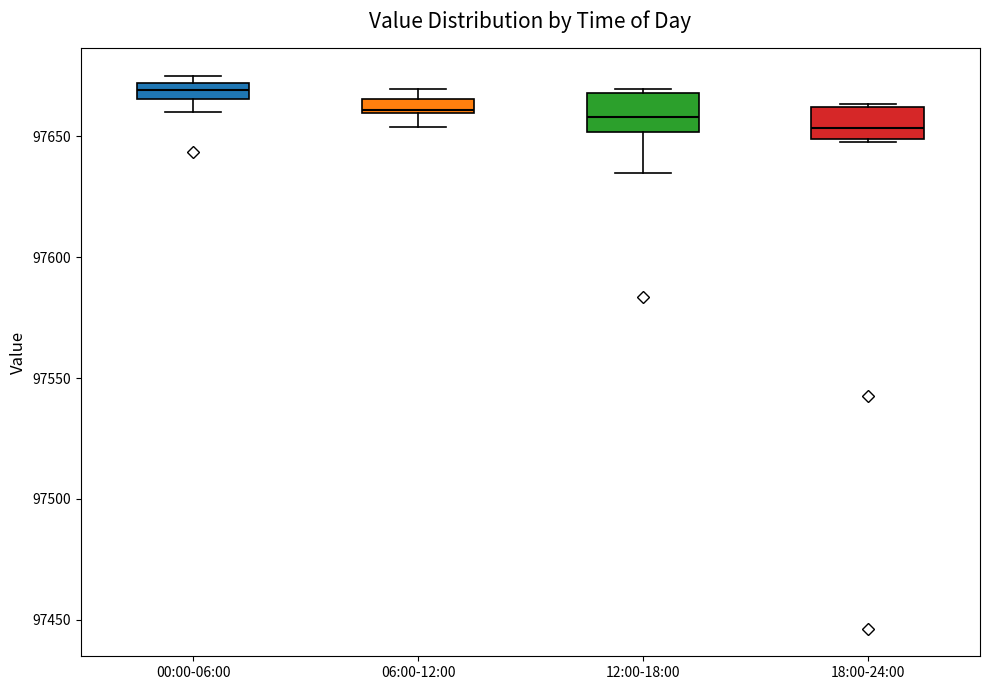

Which box has the highest median line?

00:00-06:00